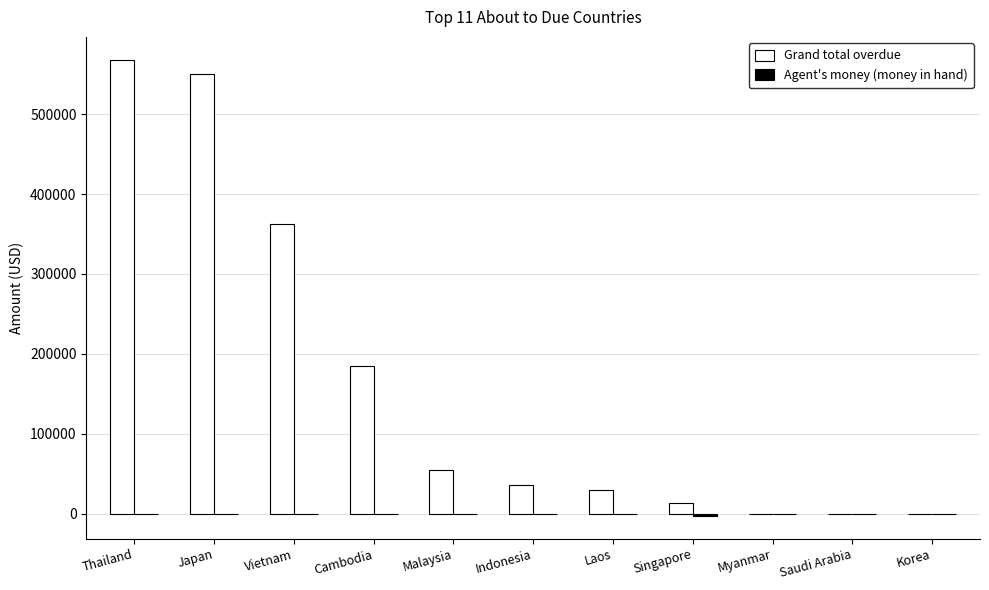

What is the total value across all series at Thailand?

568302.0